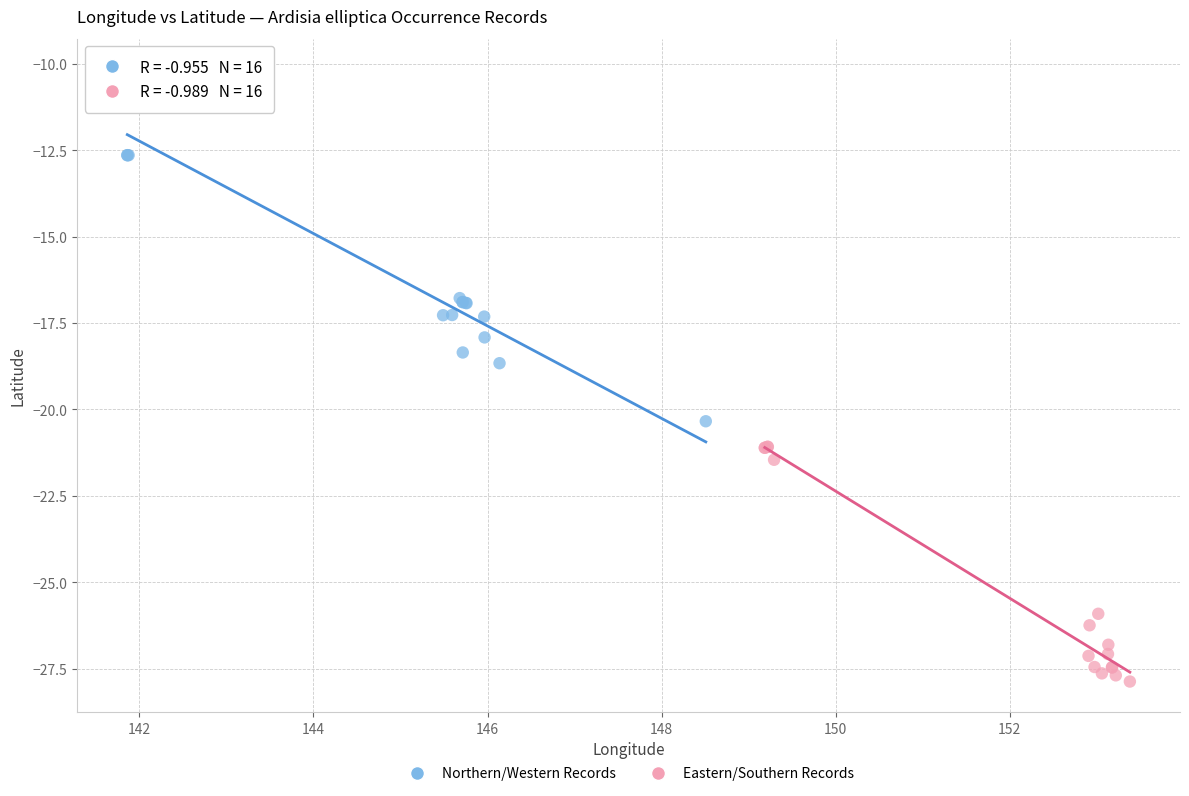

Which series reaches the minimum Y coordinate?

Eastern/Southern Records